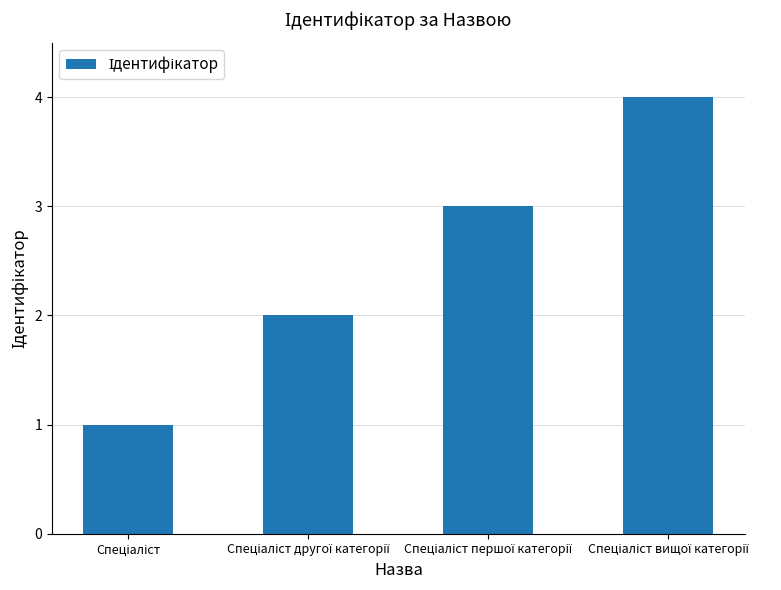

What is the greatest value displayed?

4